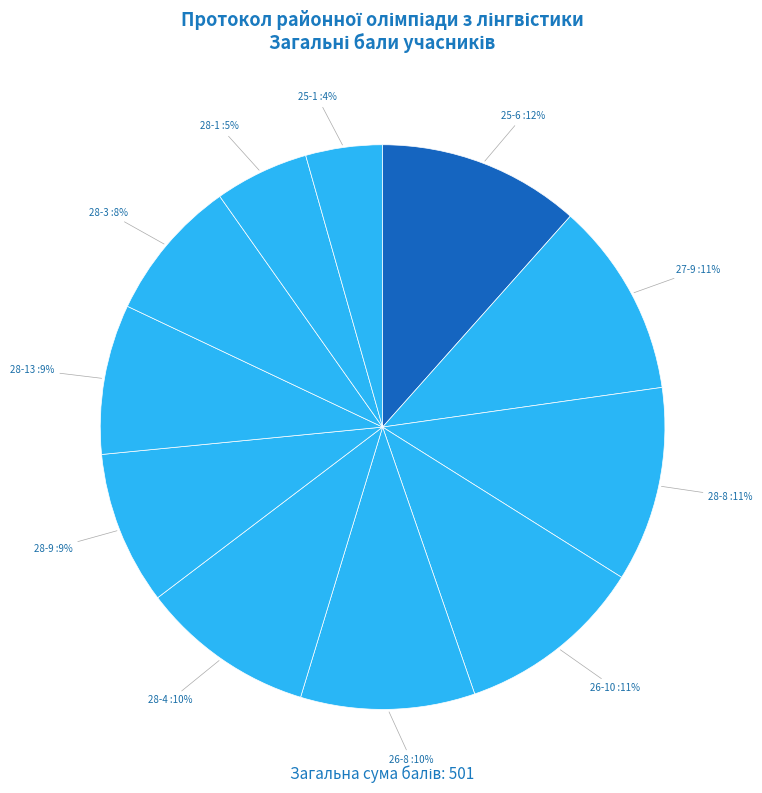

Is there a majority slice in this chart?

No